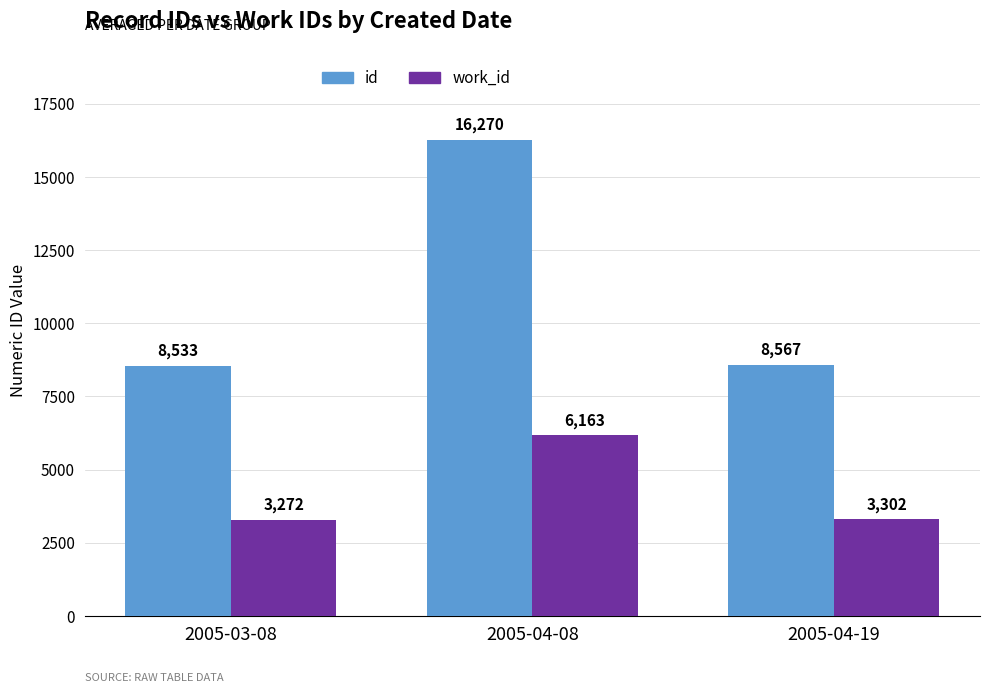

What position from the left is 2005-03-08?

1